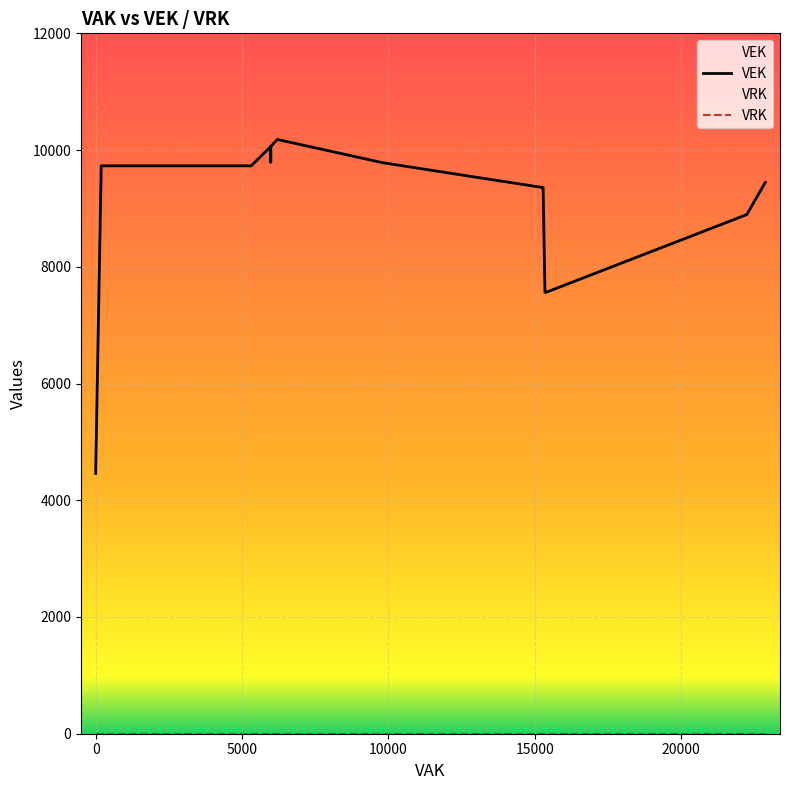

Which series has the widest spread of values?

VEK